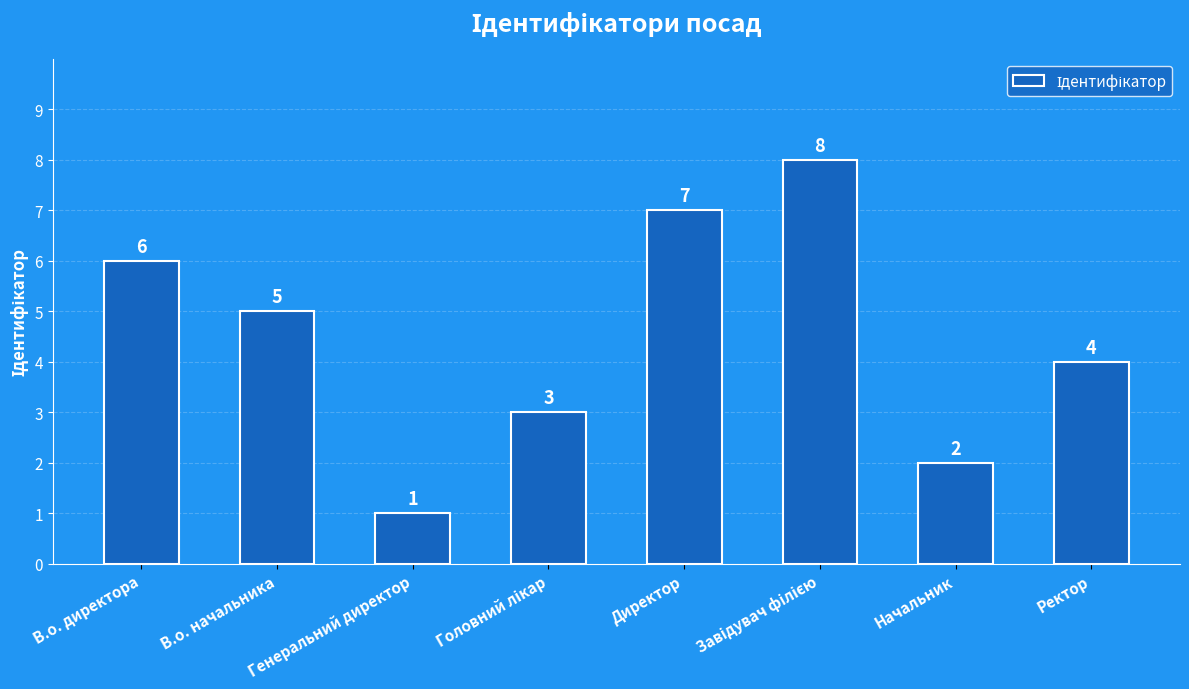

What is the value of the 6th bar from the left?

8